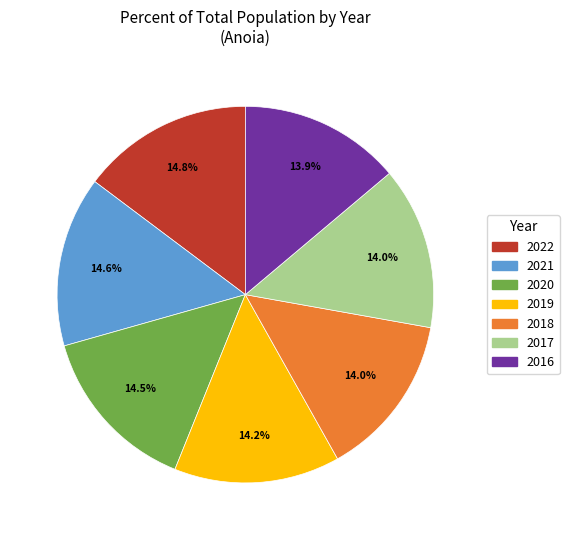

Is there a majority slice in this chart?

No